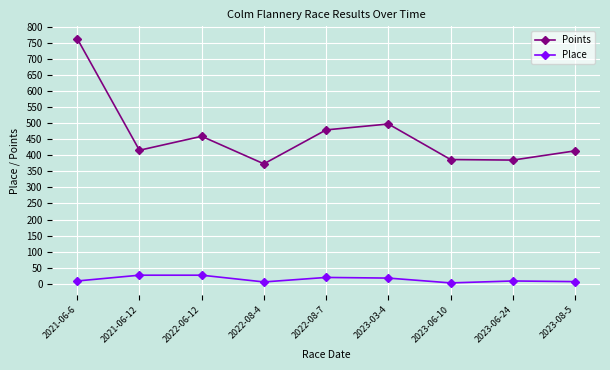

True or false: Points has more than 0 interior local peaks.

True